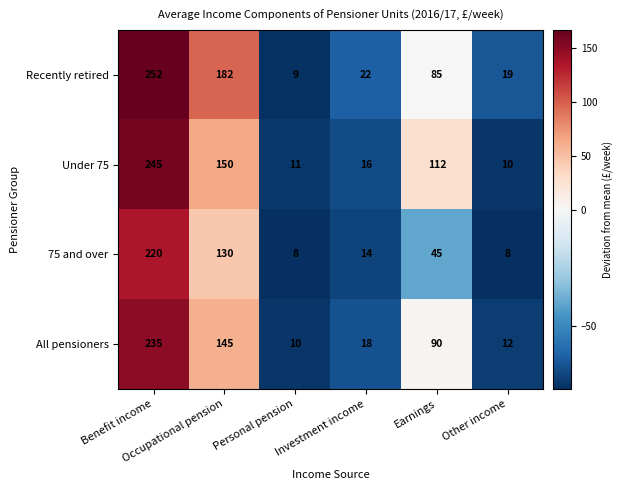

What is the difference between the second highest and second lowest values in the Under 75 series?

139